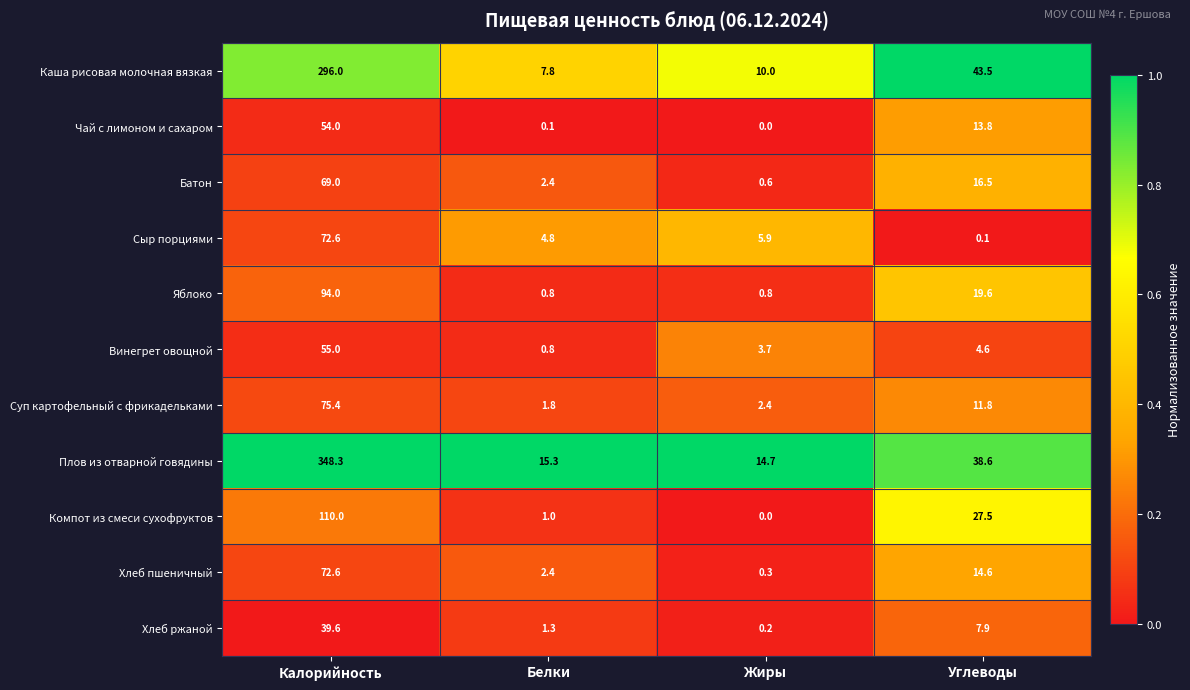

List the labels in order of Чай с лимоном и сахаром value, smallest first.

Жиры, Белки, Углеводы, Калорийность